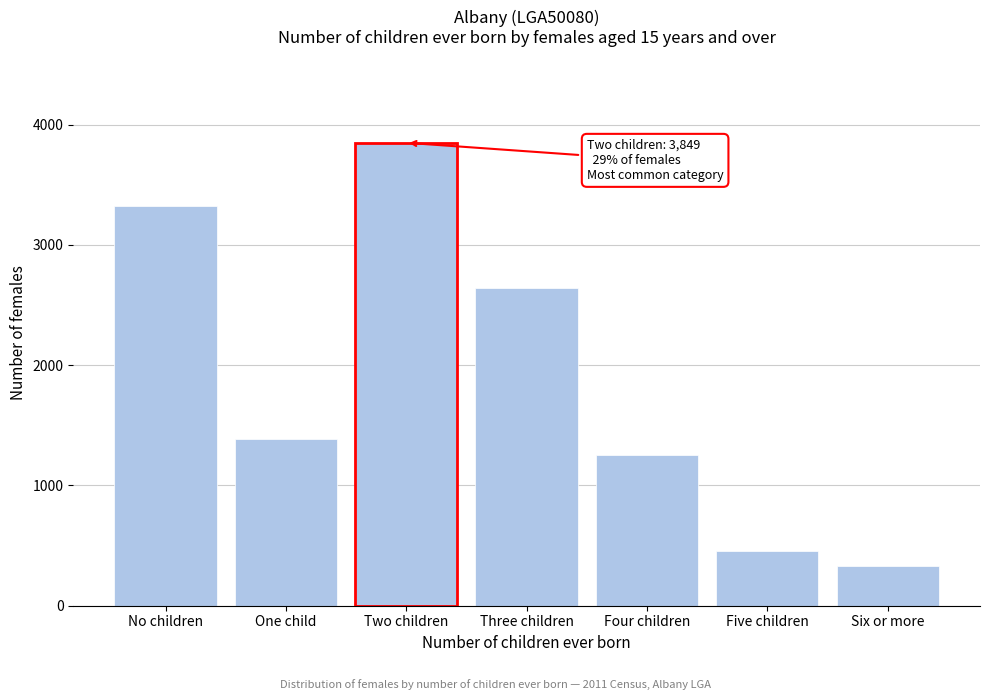

Reading left to right, list all the values displayed in this chart.

No children=3326	One child=1386	Two children=3849	Three children=2642	Four children=1249	Five children=451	Six or more=330